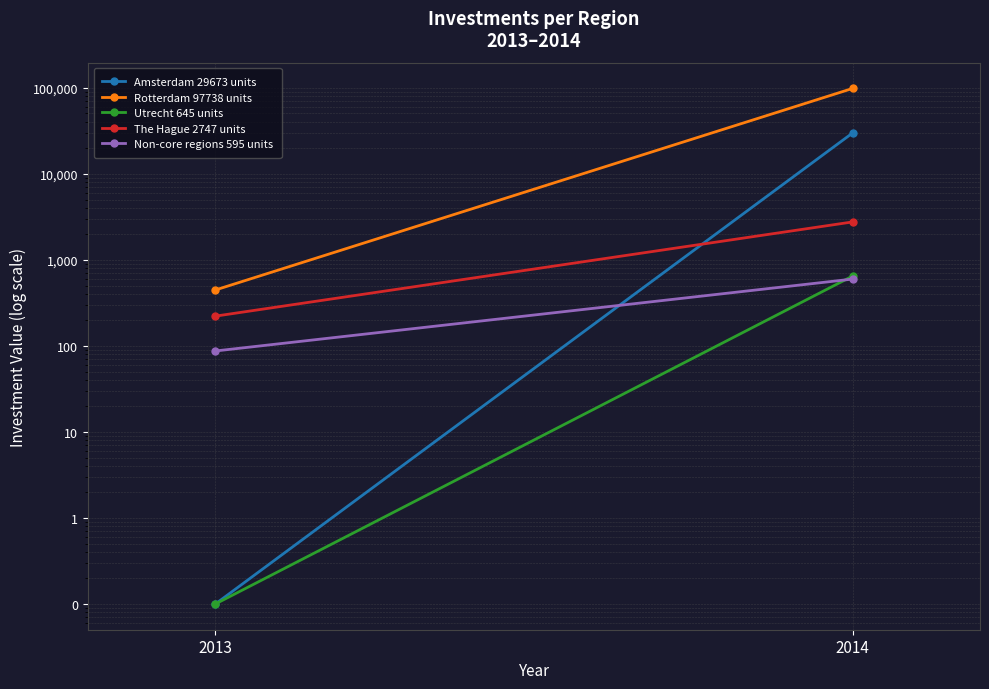

Which series has the largest total across all categories?

Rotterdam 97738 units